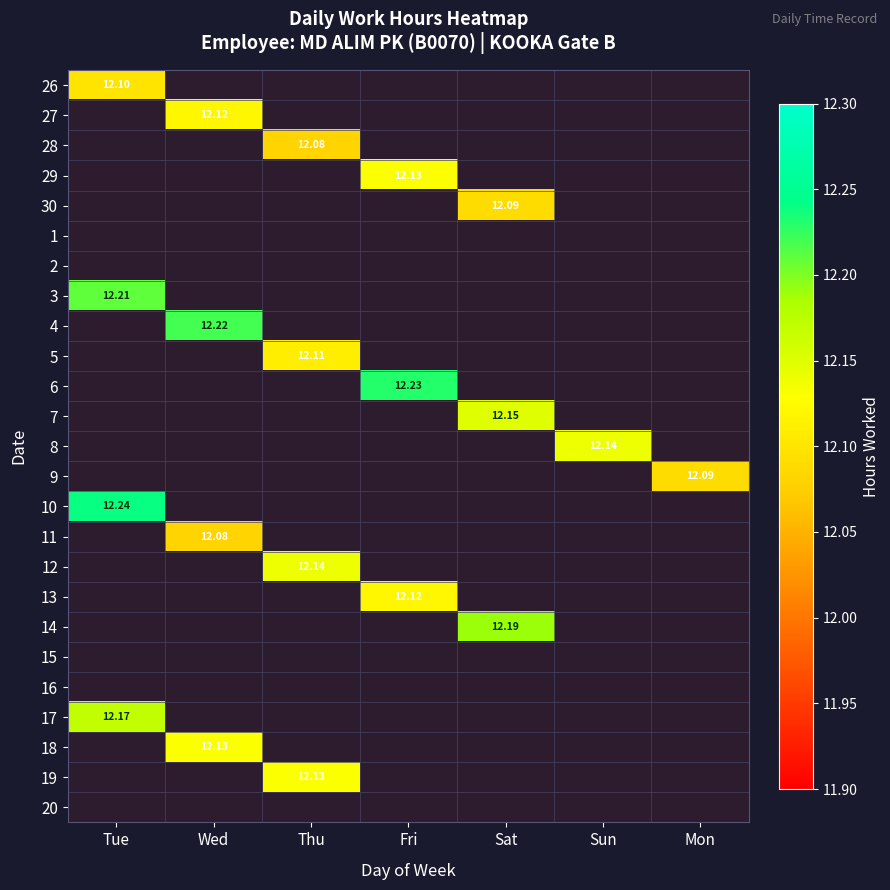

Which category has the lowest value in the 29 series?

Tue